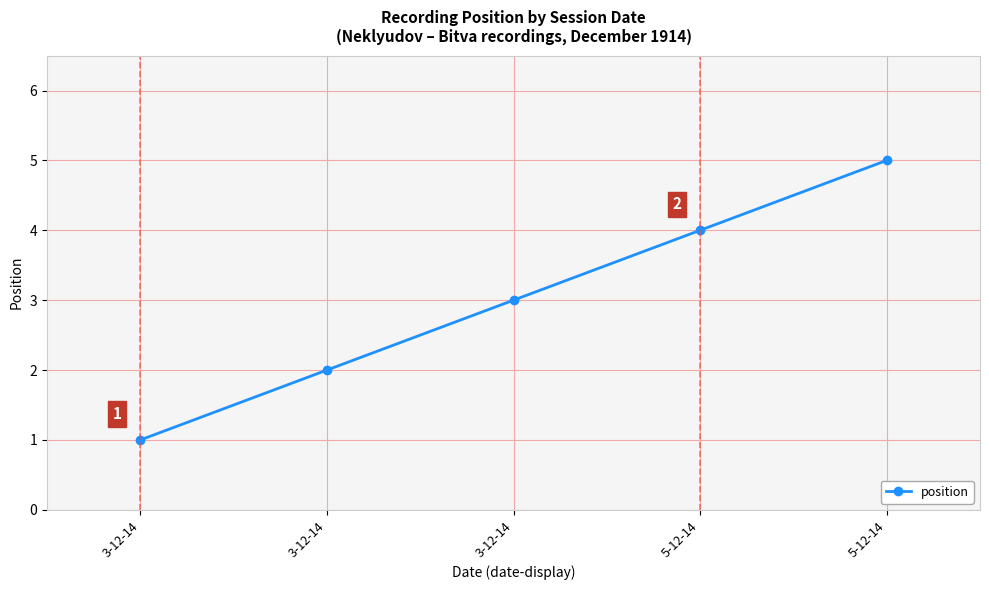

What is the difference between the values at 3-12-14 and 5-12-14?

1